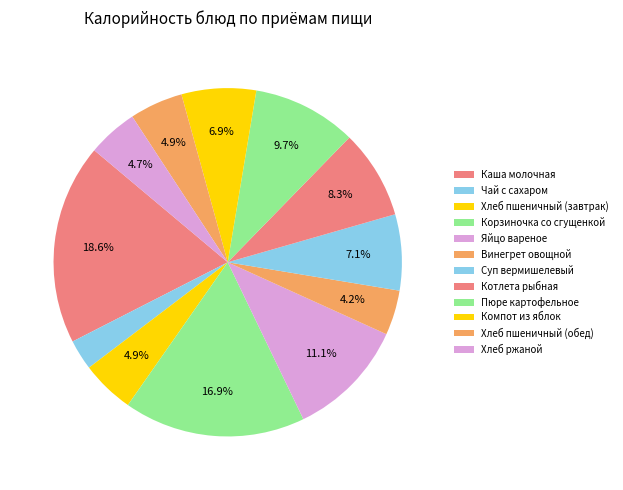

Do Яйцо вареное and Чай с сахаром together represent more than half of the pie?

No